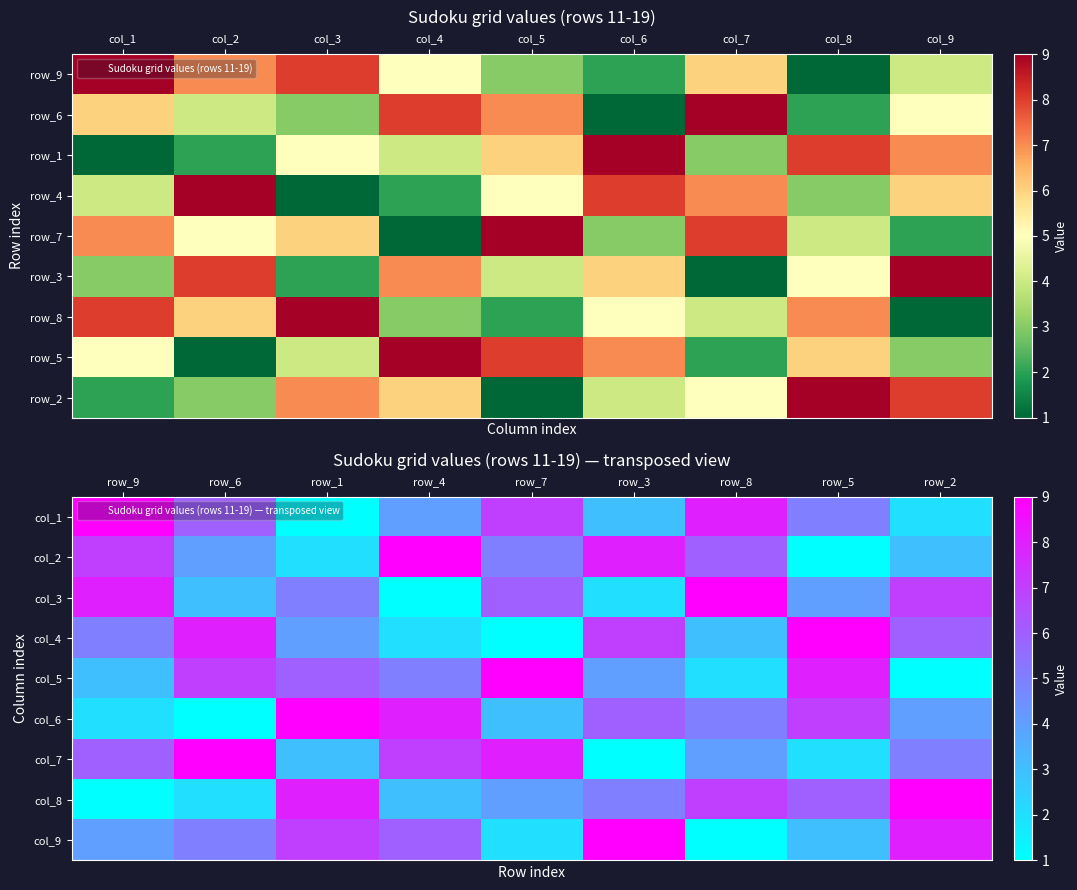

What is the average value of the col_9 series?

5